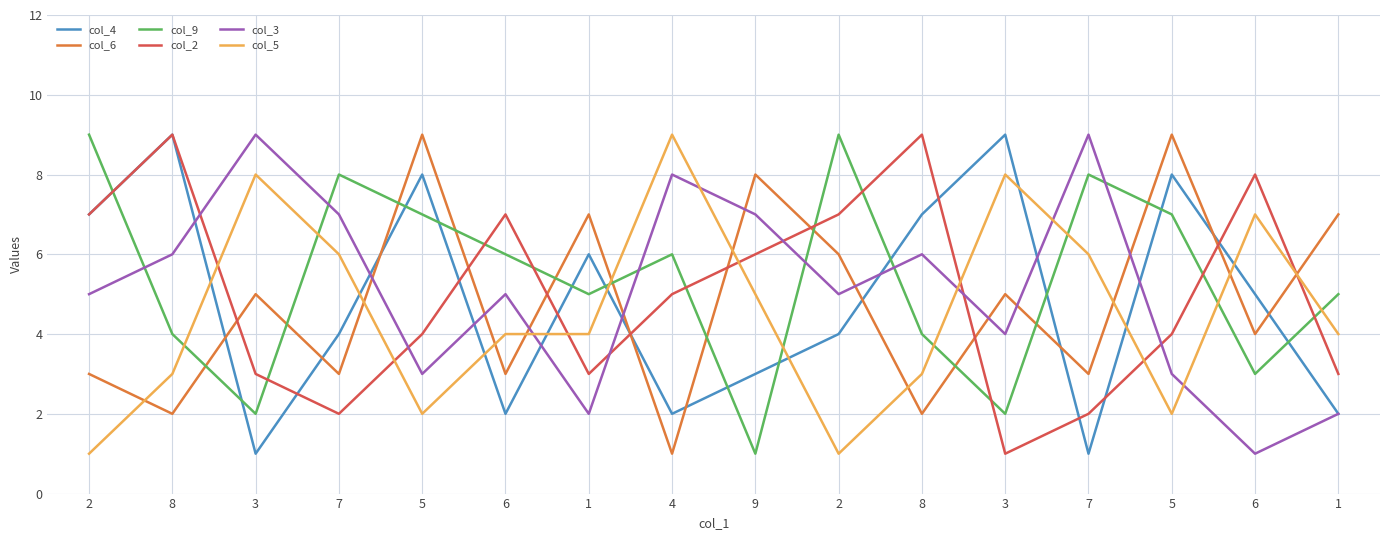

What are all the series names shown in the legend?

col_4, col_6, col_9, col_2, col_3, col_5